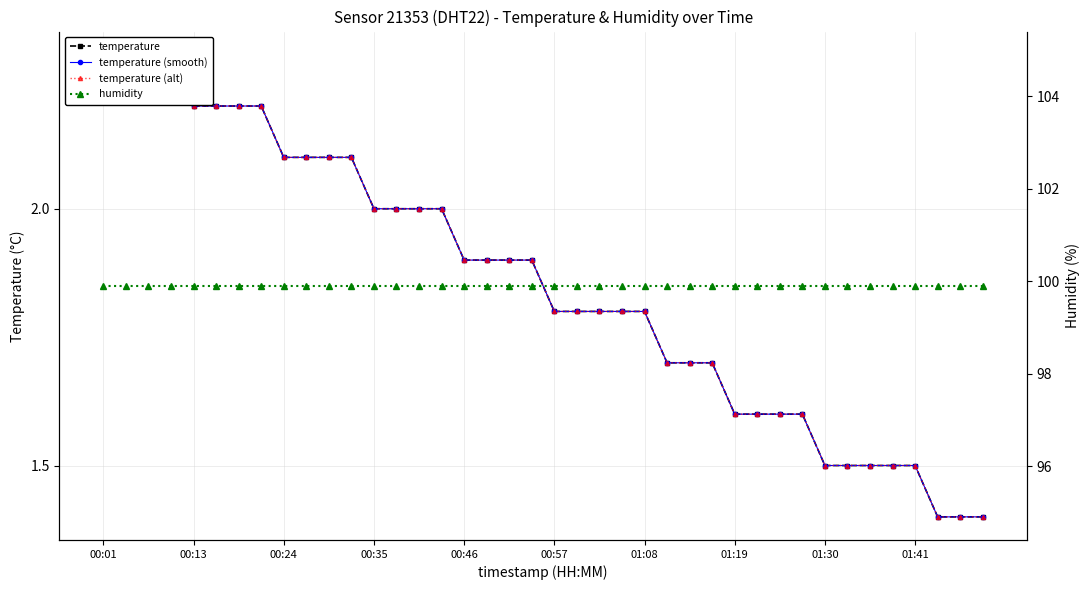

True or false: temperature (alt) and temperature (smooth) intersect in this chart.

False